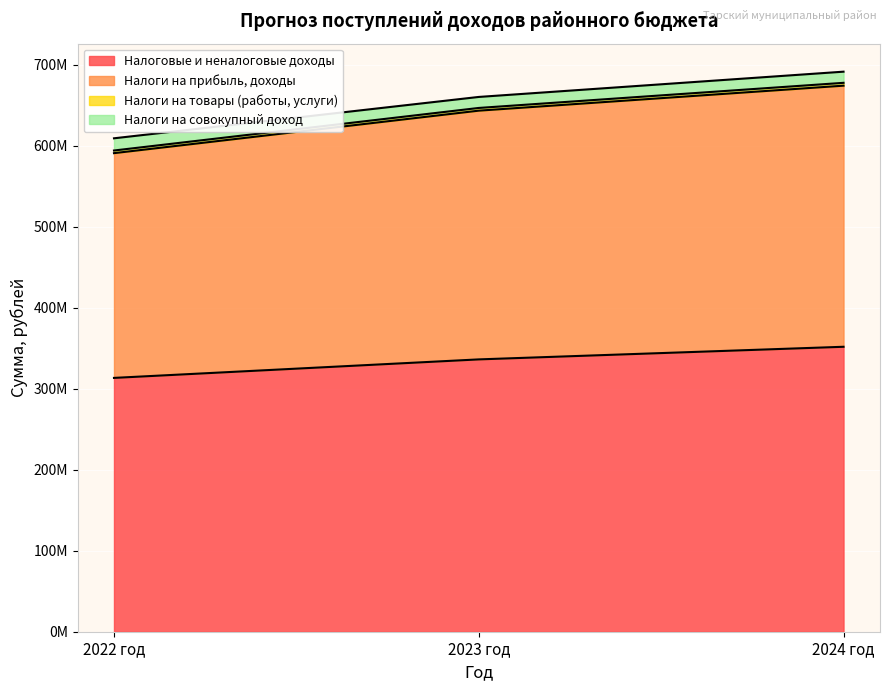

True or false: Налоговые и неналоговые доходы has a value of 313389584.4 at 2022 год.

True